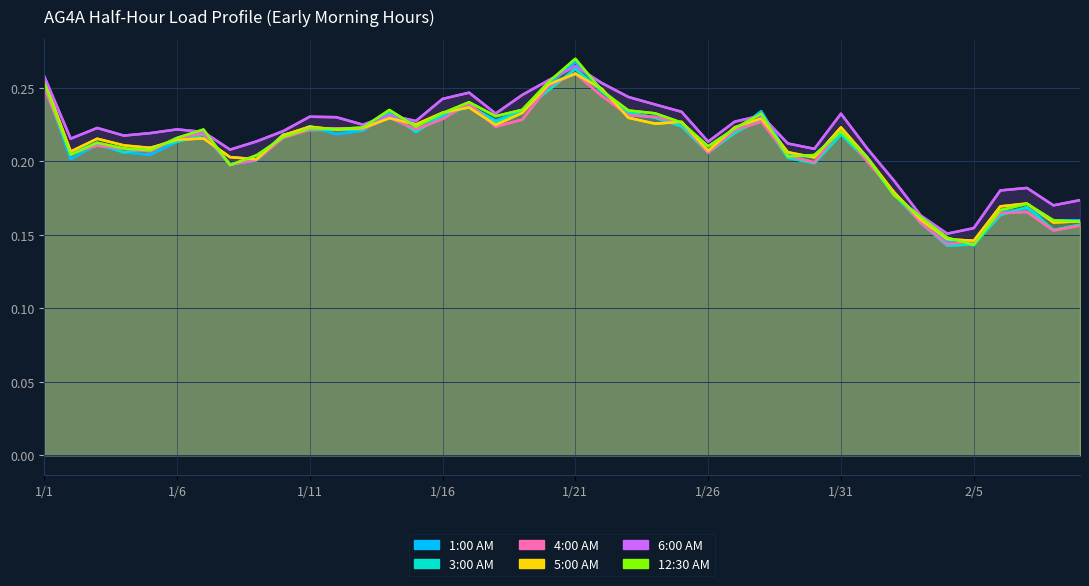

True or false: 6:00 AM has a value of 0.1 at 22.

False